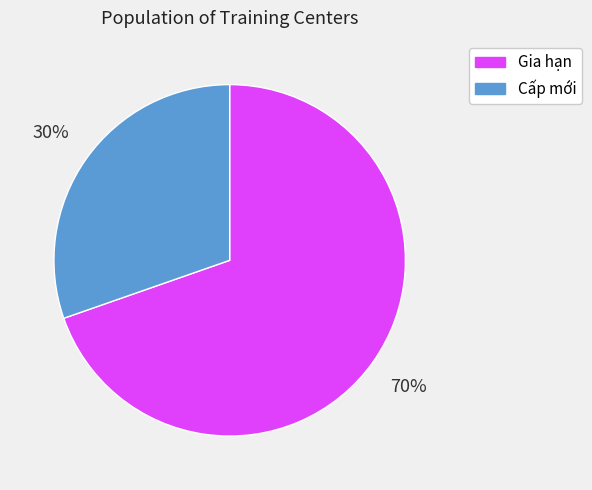

To the nearest percent, what is the average slice percentage?

50%